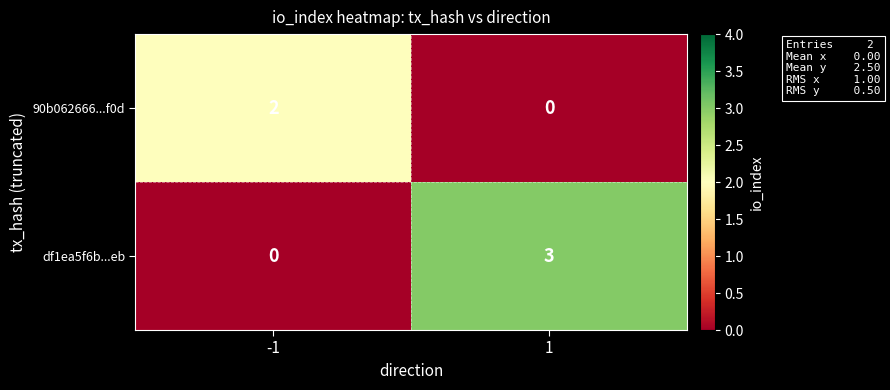

How many categories are shown in the chart?

2